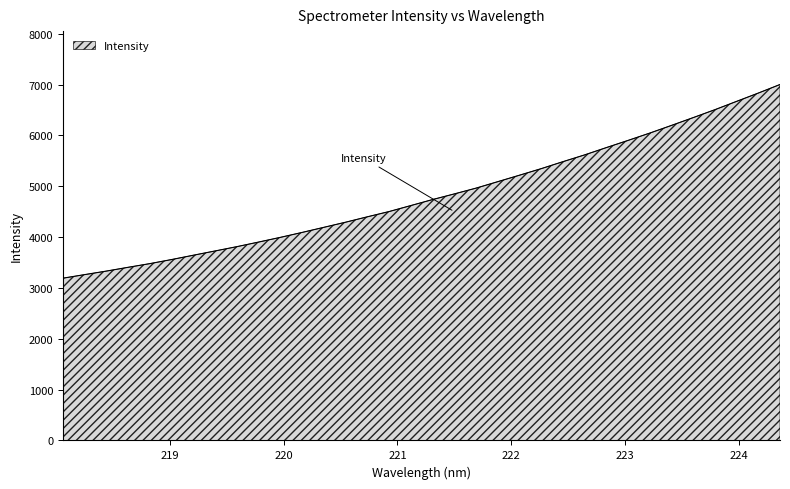

What is the difference between the maximum and minimum values?

3809.5